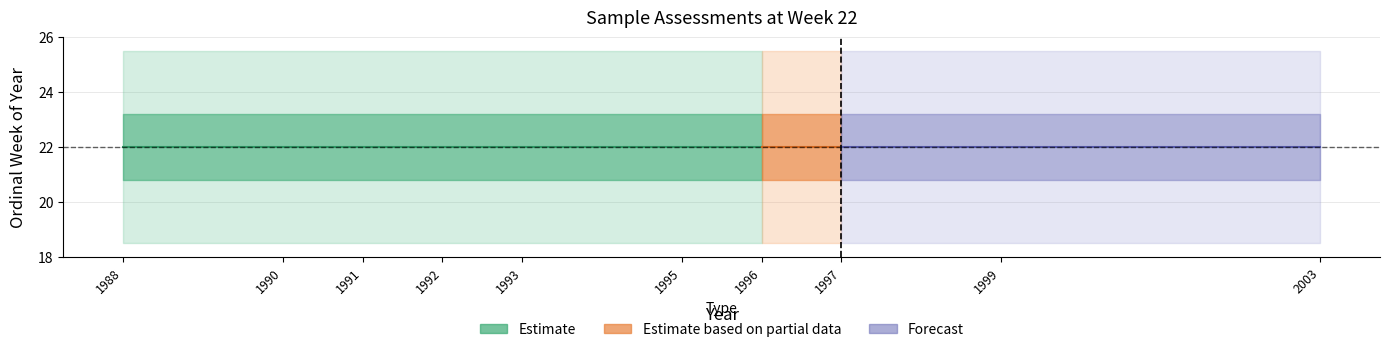

Which has a higher value, 1988 or 1991?

1988